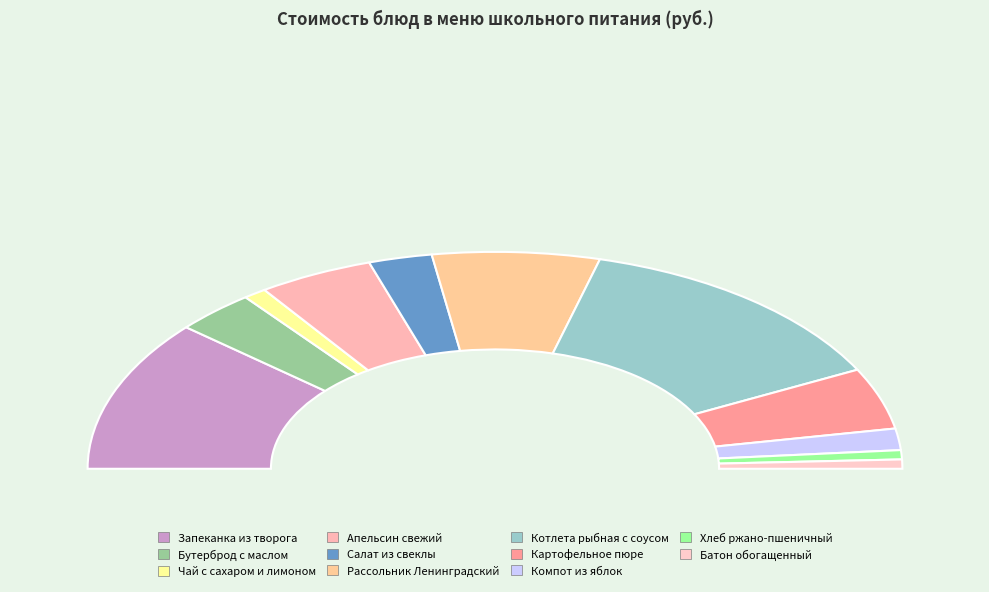

What is the smallest slice in the pie chart?

Хлеб ржано-пшеничный